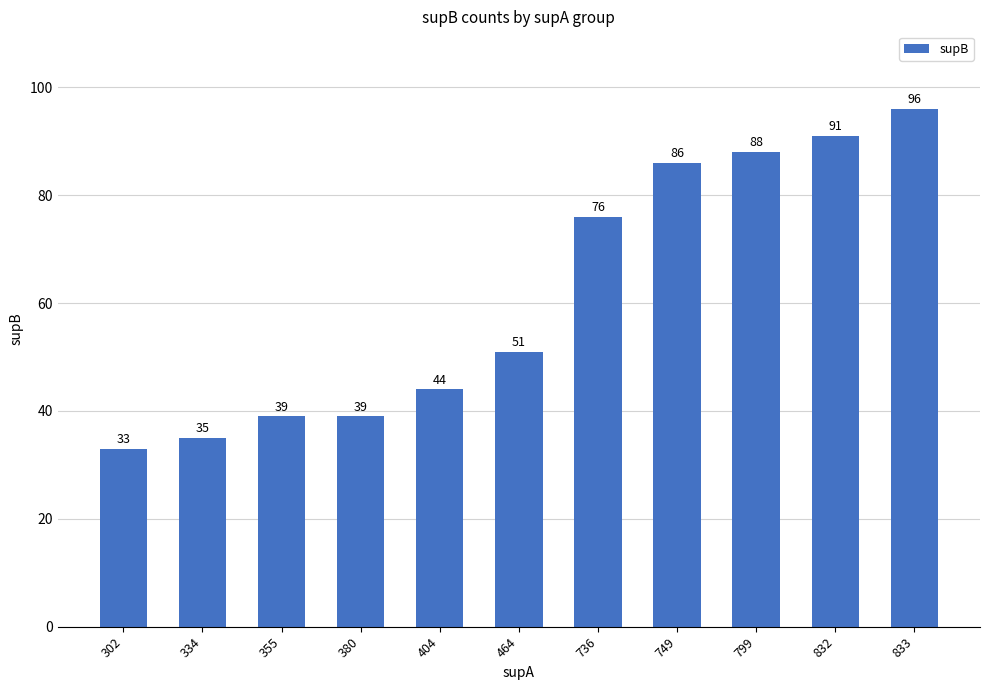

At which label is the value closest to 64?

736